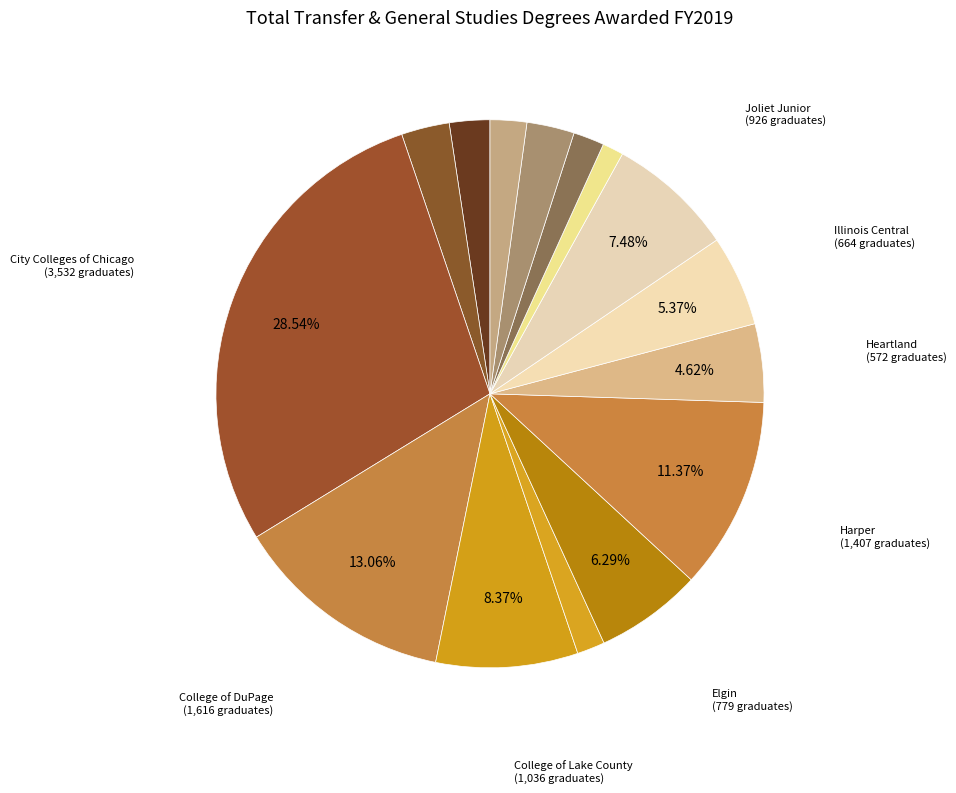

How many segments does this pie chart have?

15